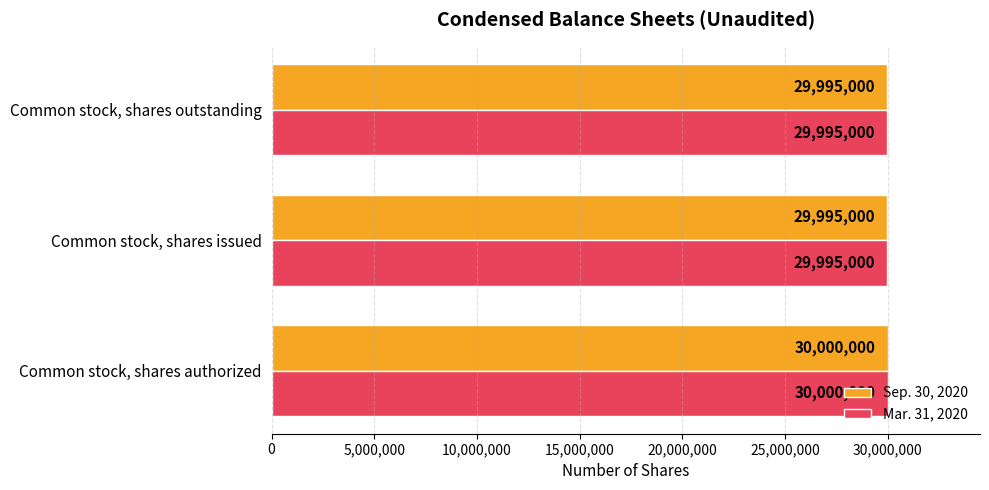

What is the difference between the maximum and minimum values in the Mar. 31, 2020 series?

5000